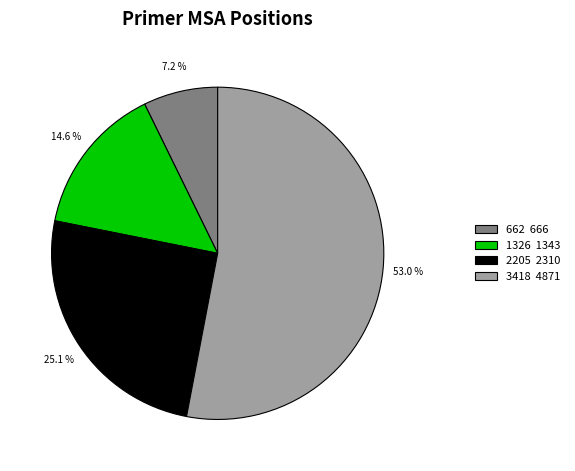

Which has a higher value, 3418 or 662?

3418